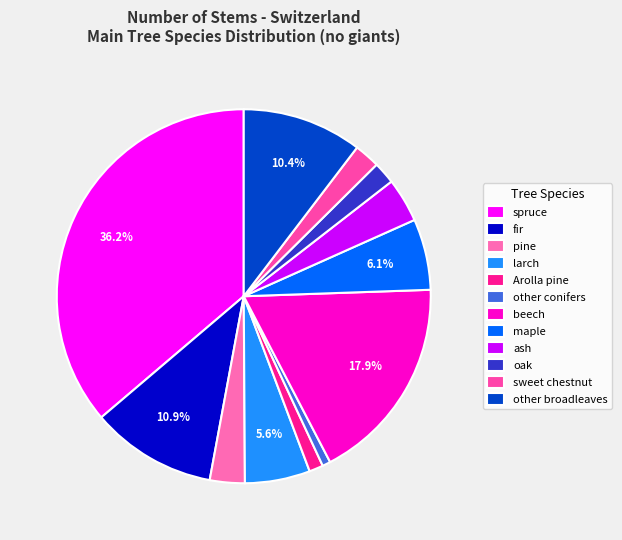

Count the number of slices in the pie.

12